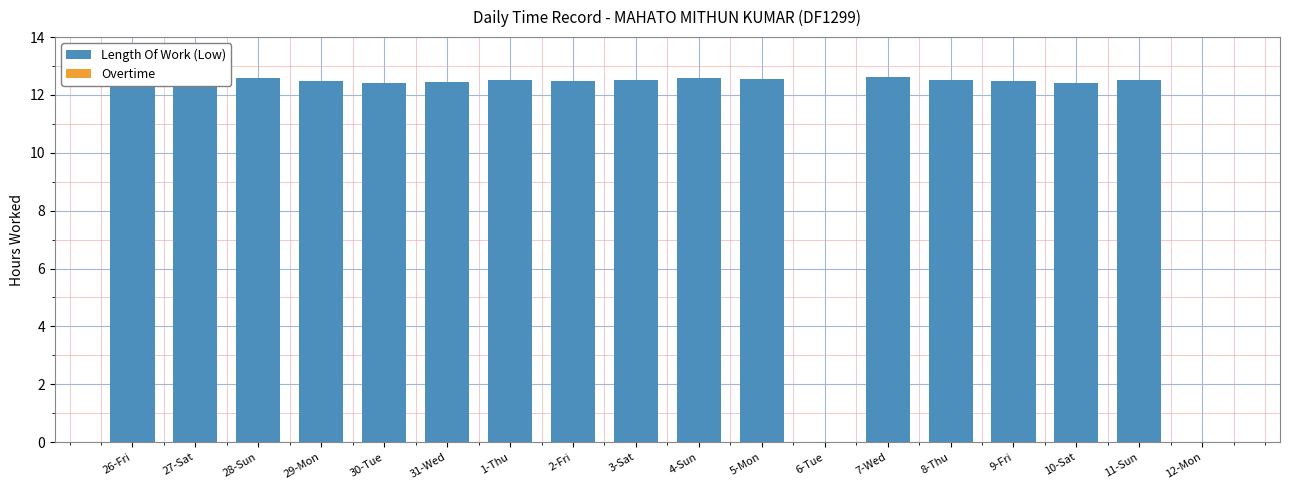

Are the bars horizontal?

No